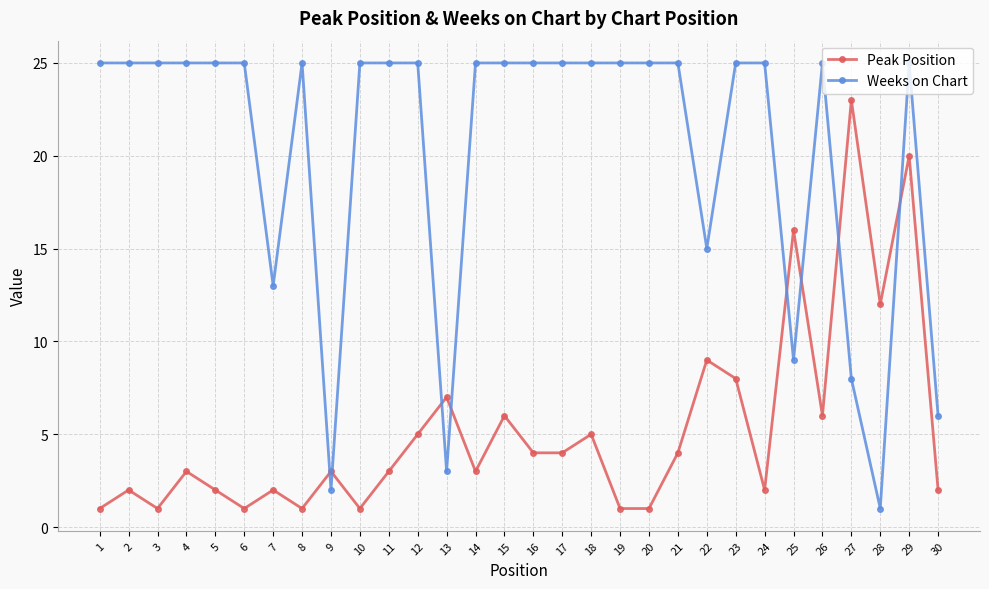

What is the average value of the Weeks on Chart series?

20